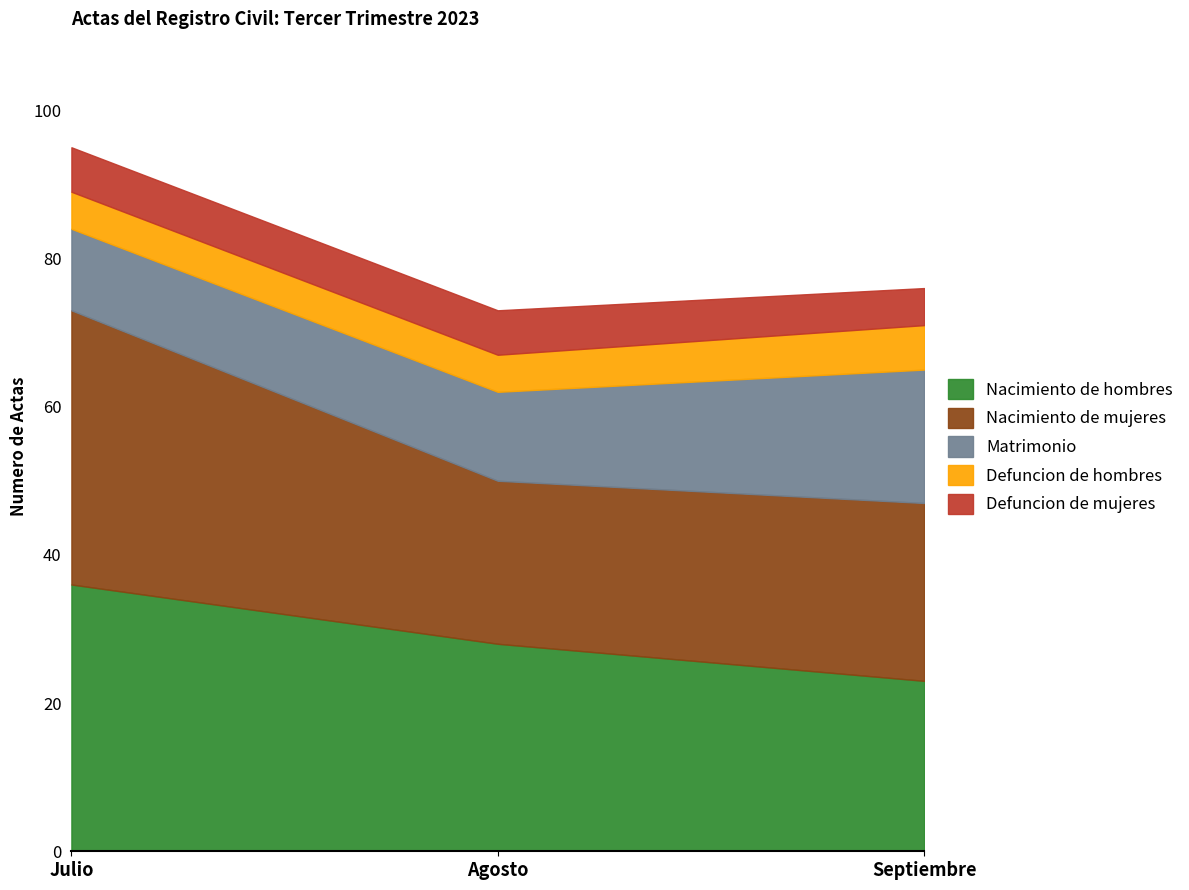

Reading left to right, list all the values displayed in this chart.

Nacimiento de hombres: 36	28	23
Nacimiento de mujeres: 37	22	24
Matrimonio: 11	12	18
Defuncion de hombres: 5	5	6
Defuncion de mujeres: 6	6	5